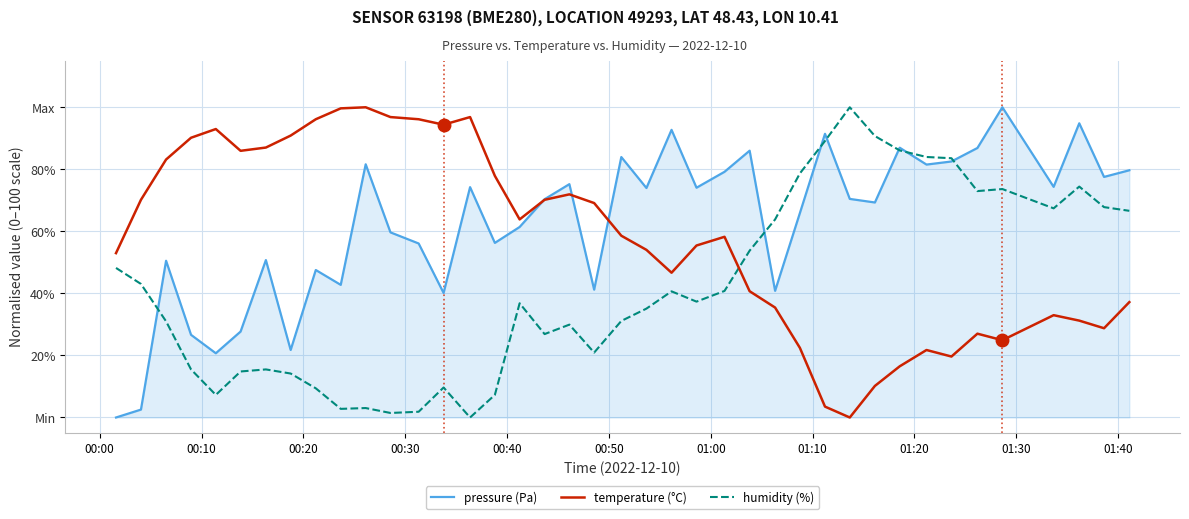

Is this an area chart (filled region under the line)?

Yes